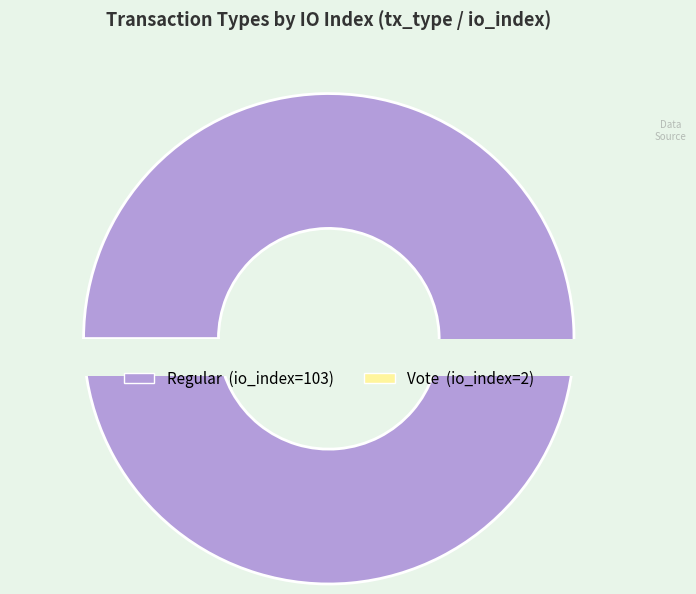

Is the sum of Regular (io_index=103) and Vote (io_index=2) greater than half?

Yes